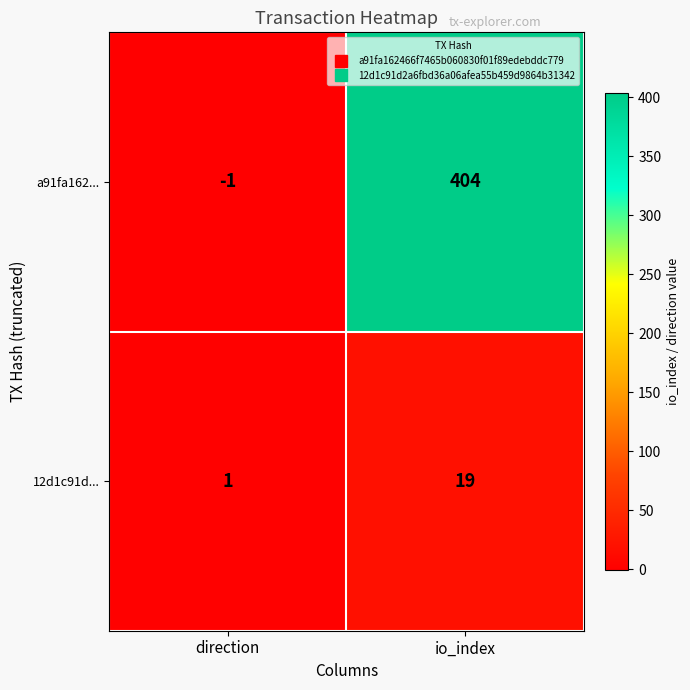

Count the number of categories in the chart.

2